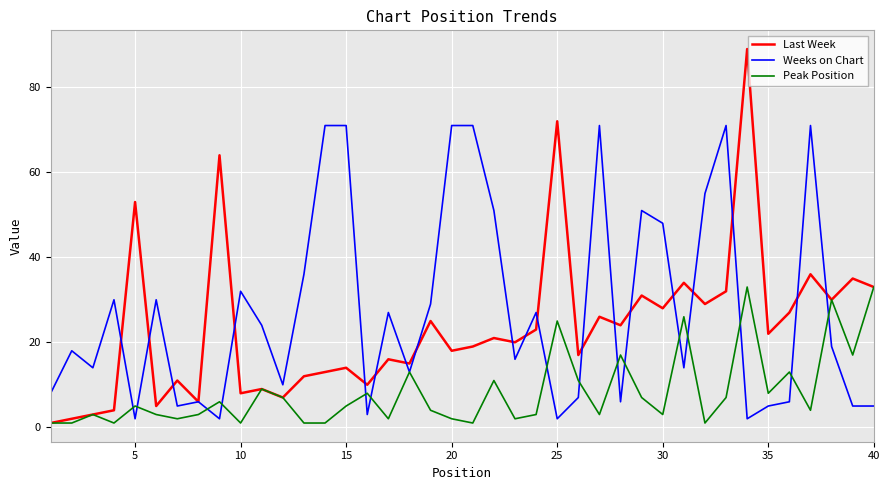

Which series has the widest spread of values?

Last Week